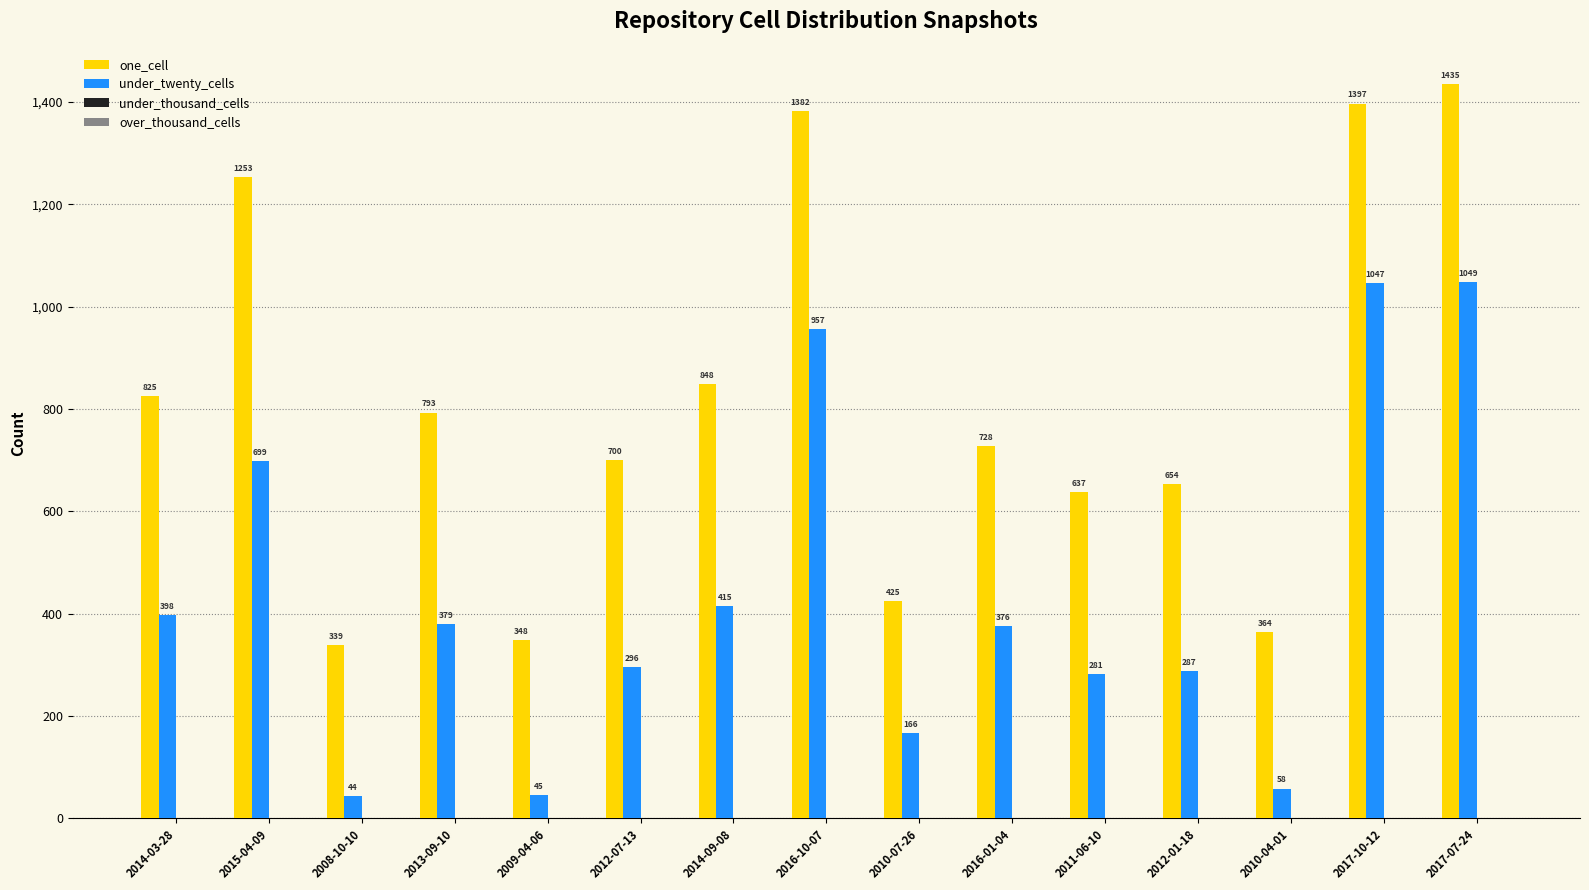

Which series changed the most between 2008-10-10 and 2011-06-10?

one_cell